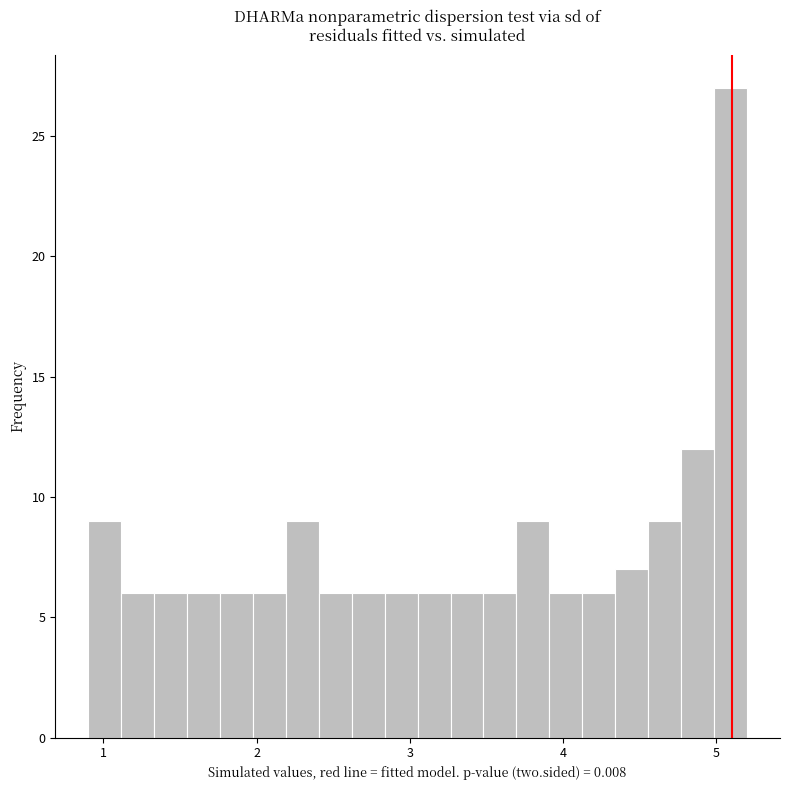

Around what value on the x-axis is the tallest bar? Give the approximate position of its centre, as read against the axis.

5.1